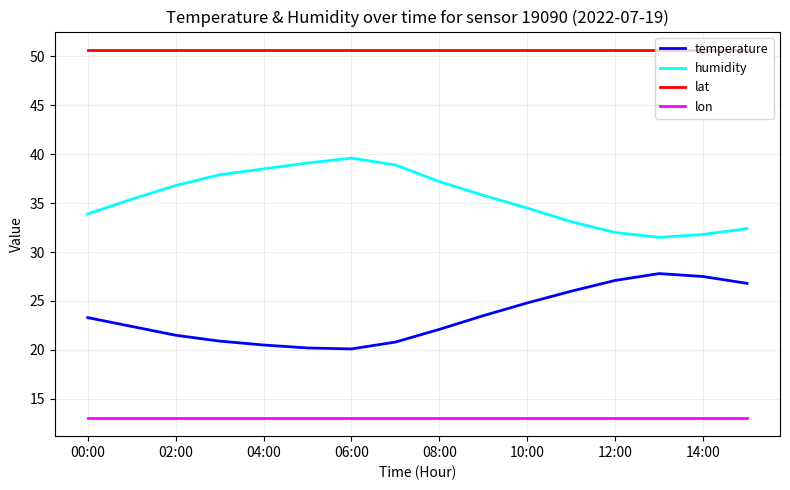

True or false: lon and humidity cross at least once.

False